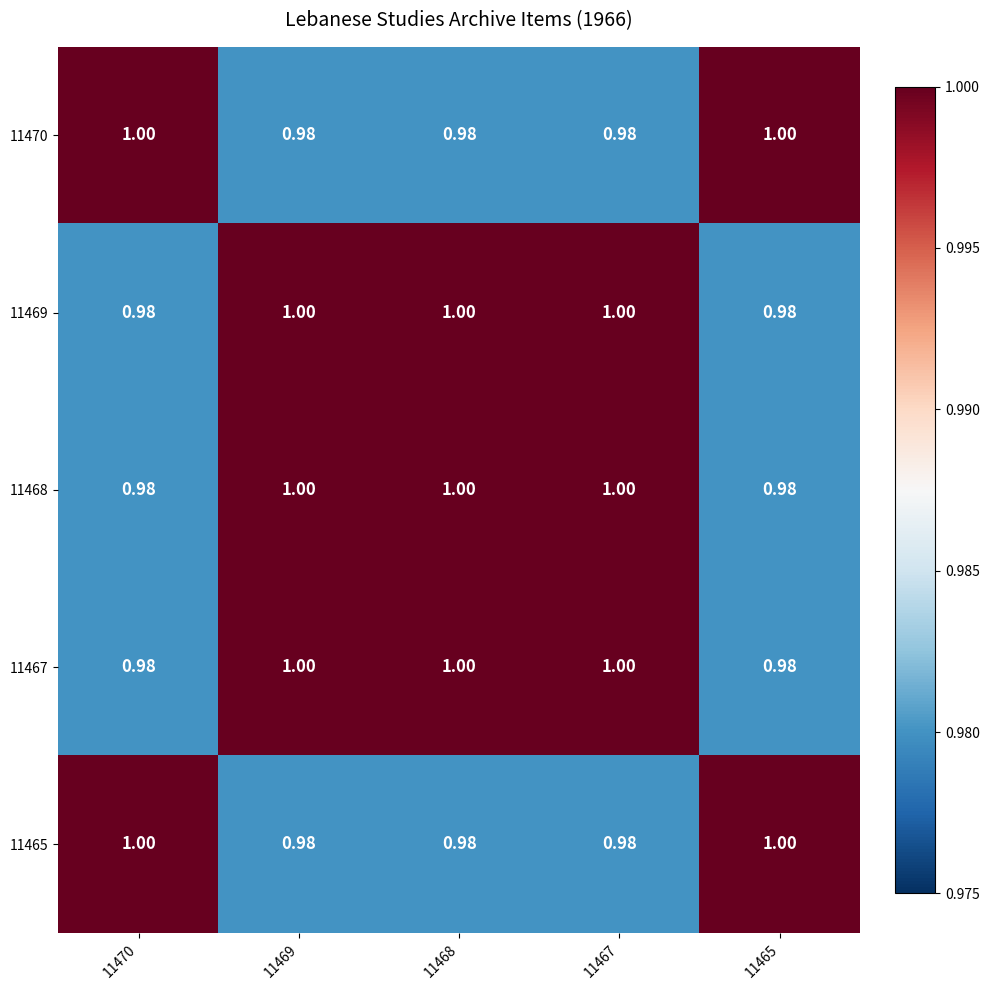

Is the value of 11467 at 11465 greater than the value of 11469 at 11469?

No